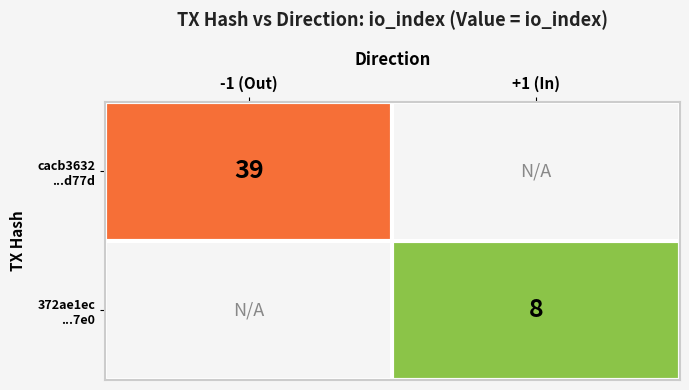

At how many categories does at least one series exceed 16?

1